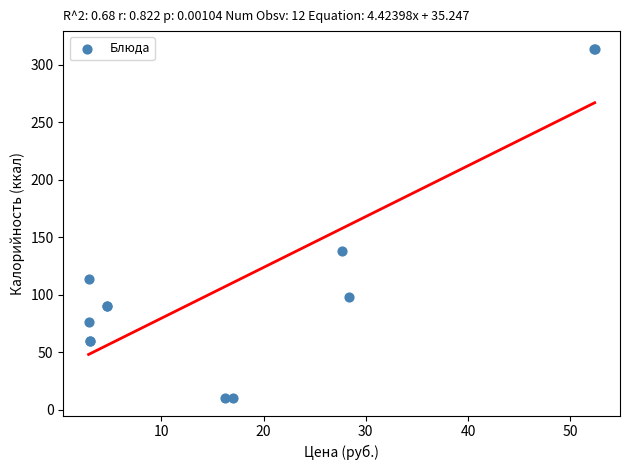

What Y value in the scatter plot is closest to 162?

137.8